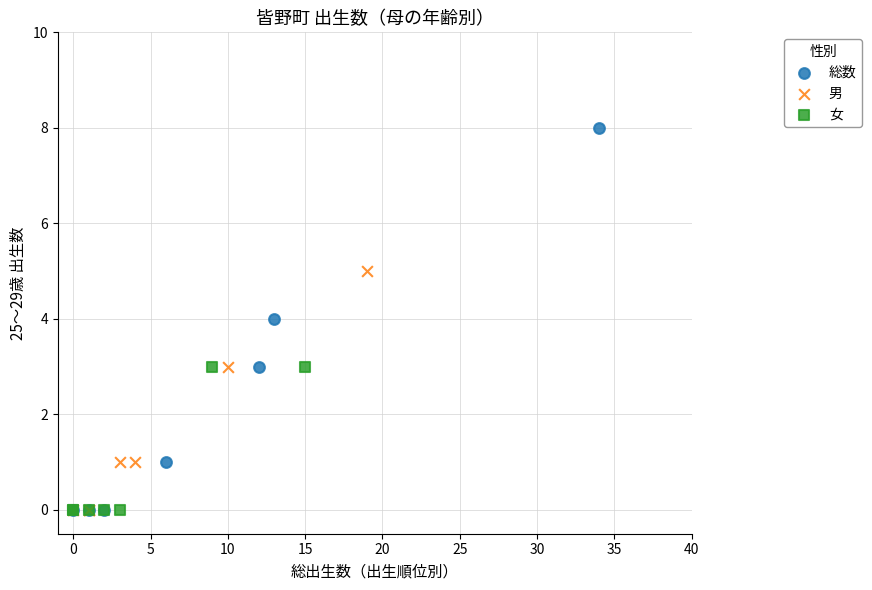

Which series reaches the maximum Y coordinate?

総数